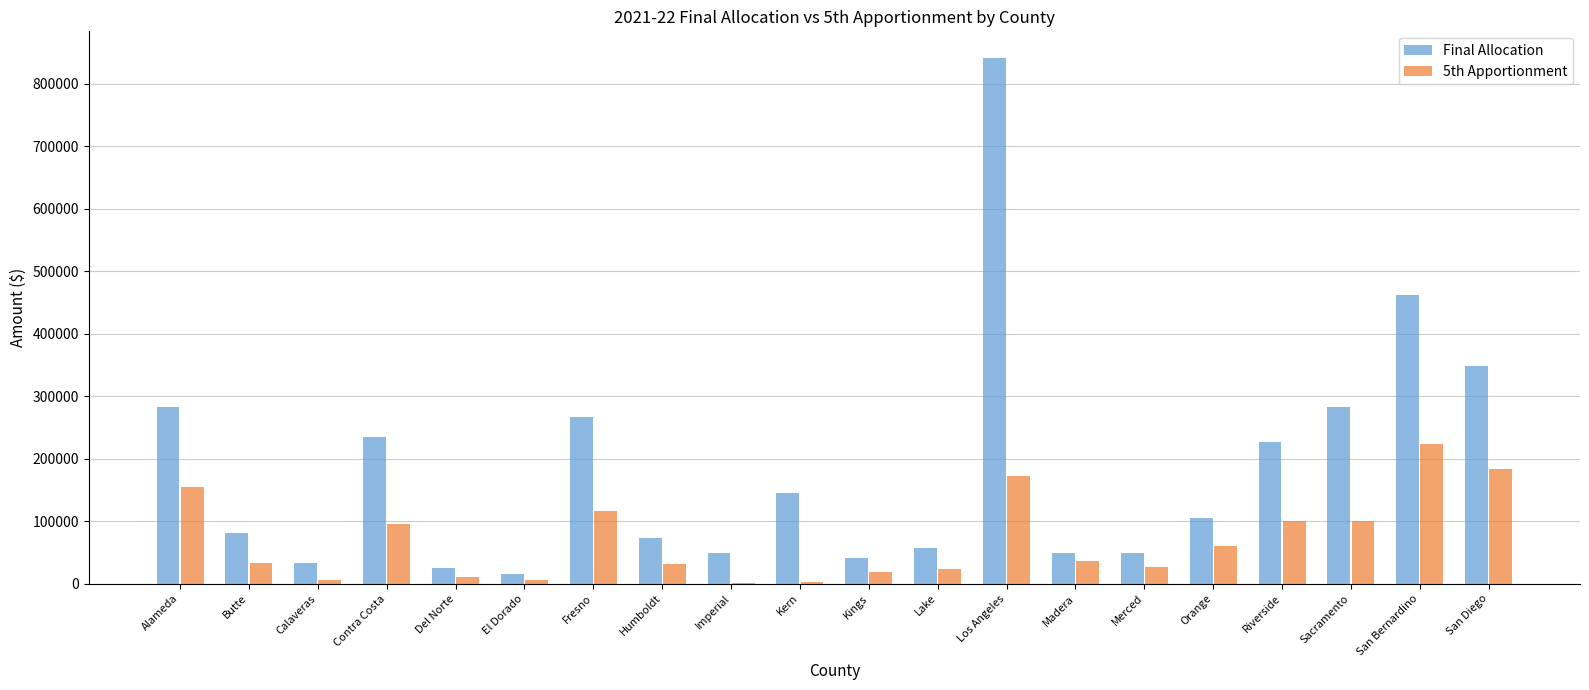

The value of 5th Apportionment at Humboldt is 31421.0. True or false?

True